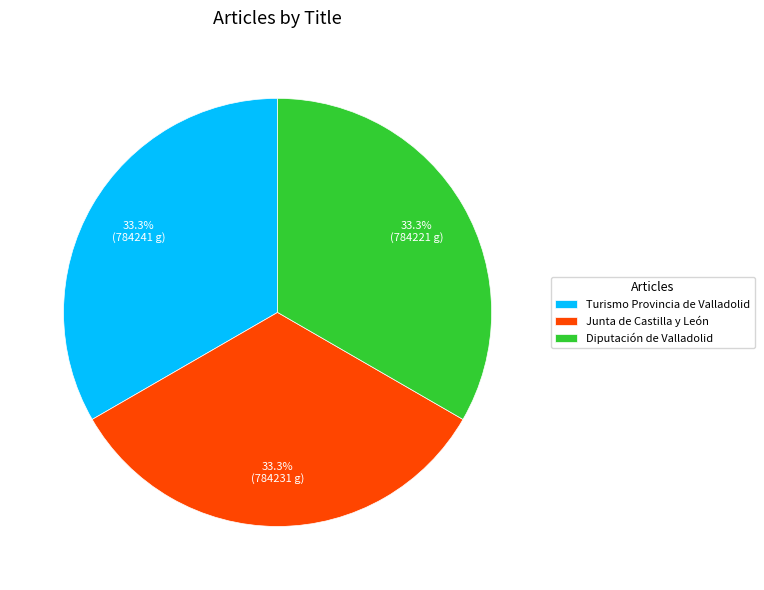

How many segments does this pie chart have?

3